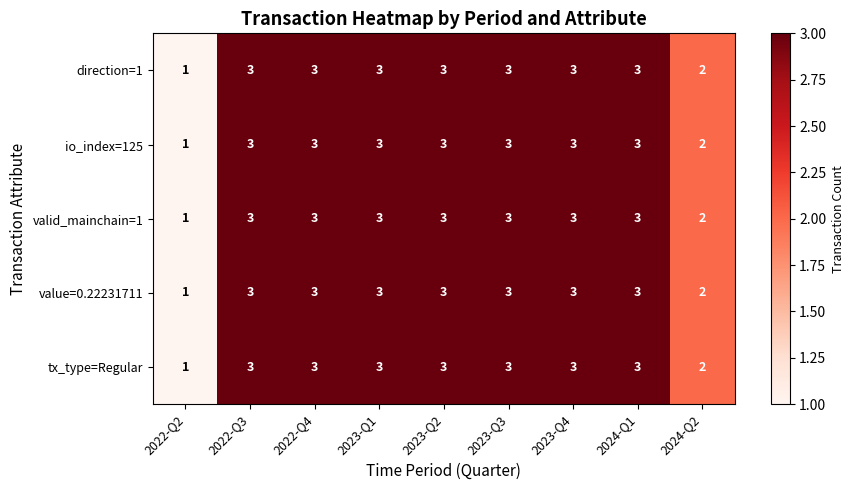

True or false: io_index=125 has a value of 4 at 2022-Q4.

False